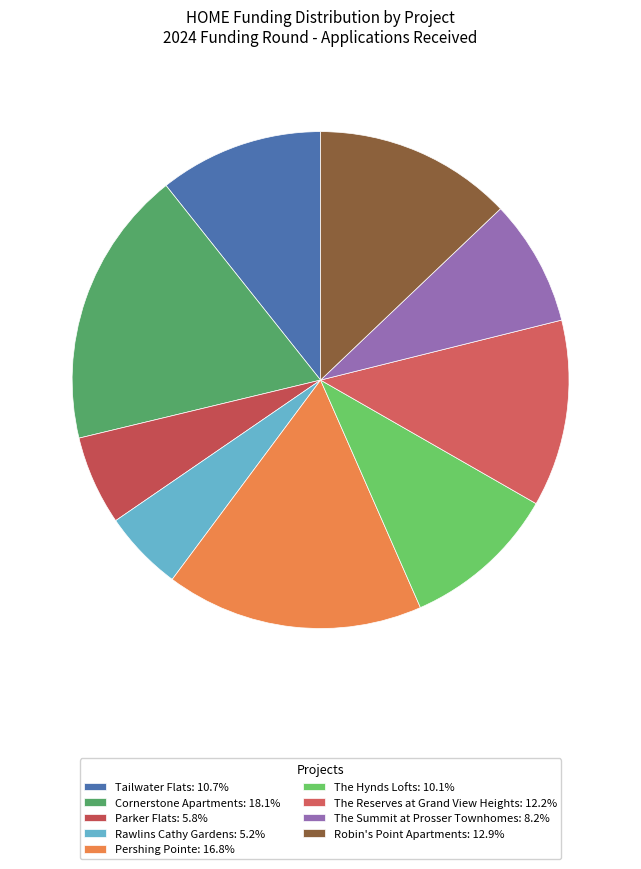

How many segments does this pie chart have?

9